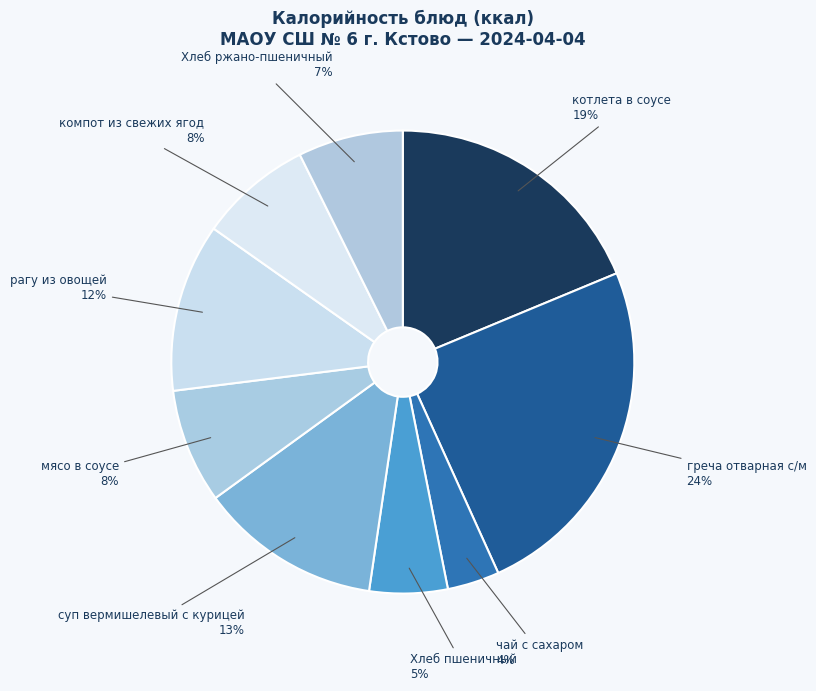

What is the largest slice in the pie chart?

греча отварная с/м